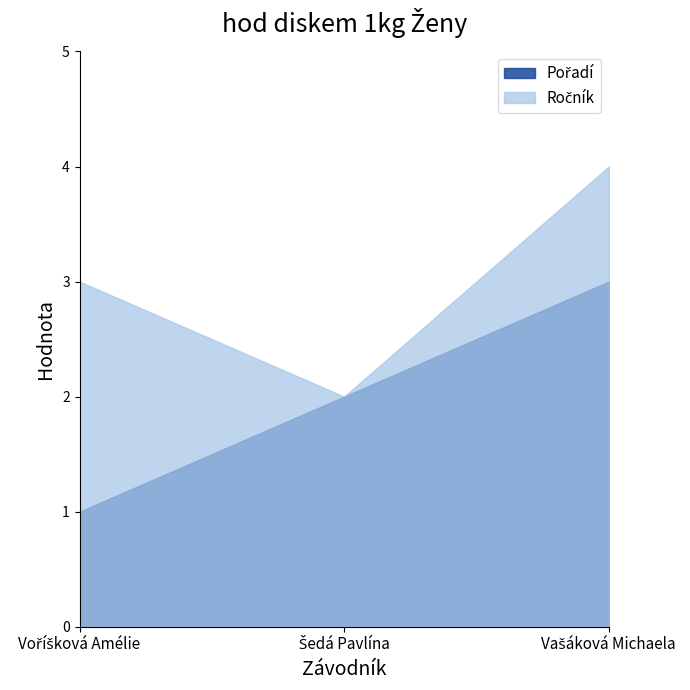

What is the value of the Ročník point at the 2nd from the left?

2